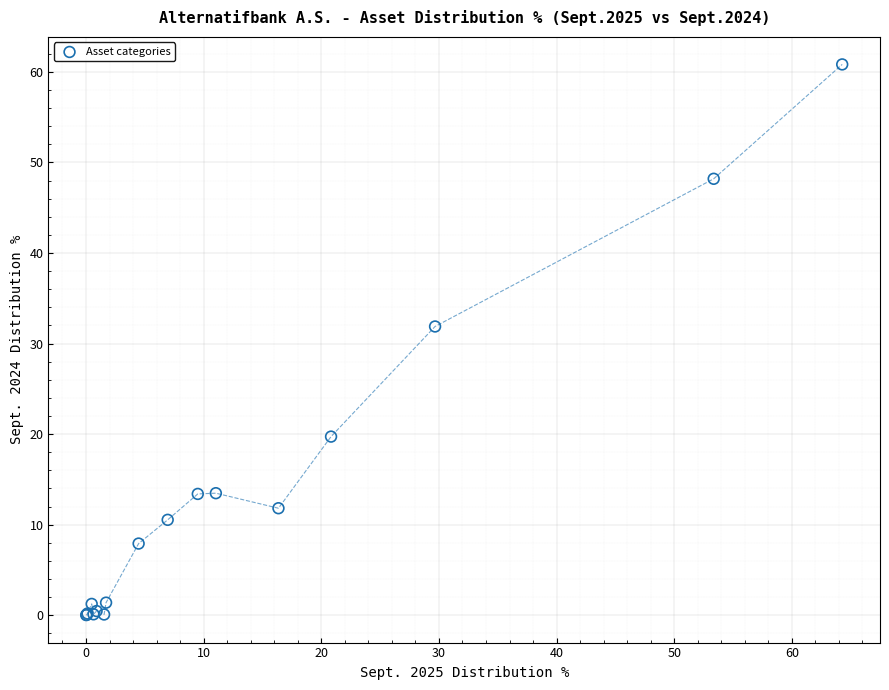

What Y value in the scatter plot is closest to 30?

31.9